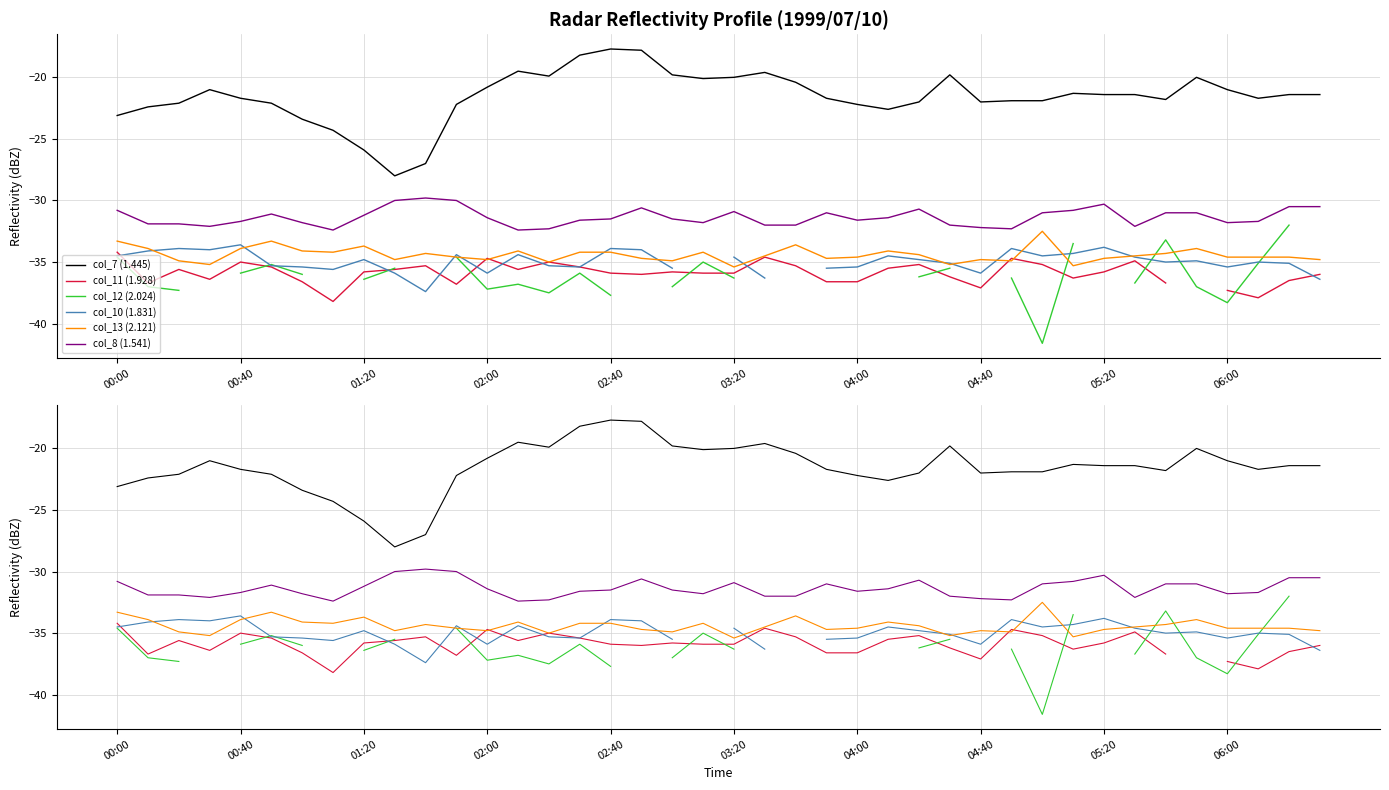

Which series has the largest range (max minus min)?

col_7 (1.445)